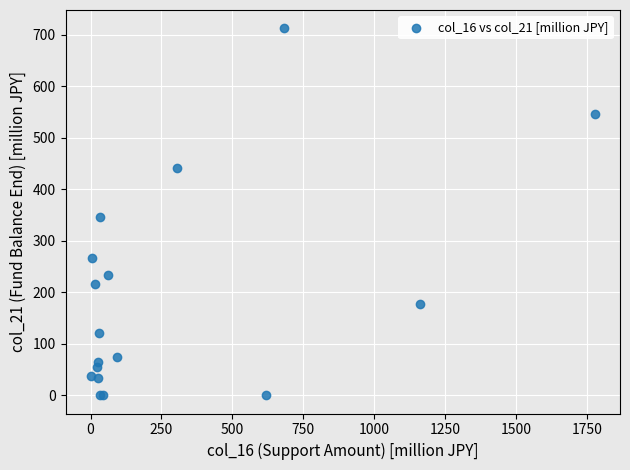

What Y value in the scatter plot is closest to 356?

345.9